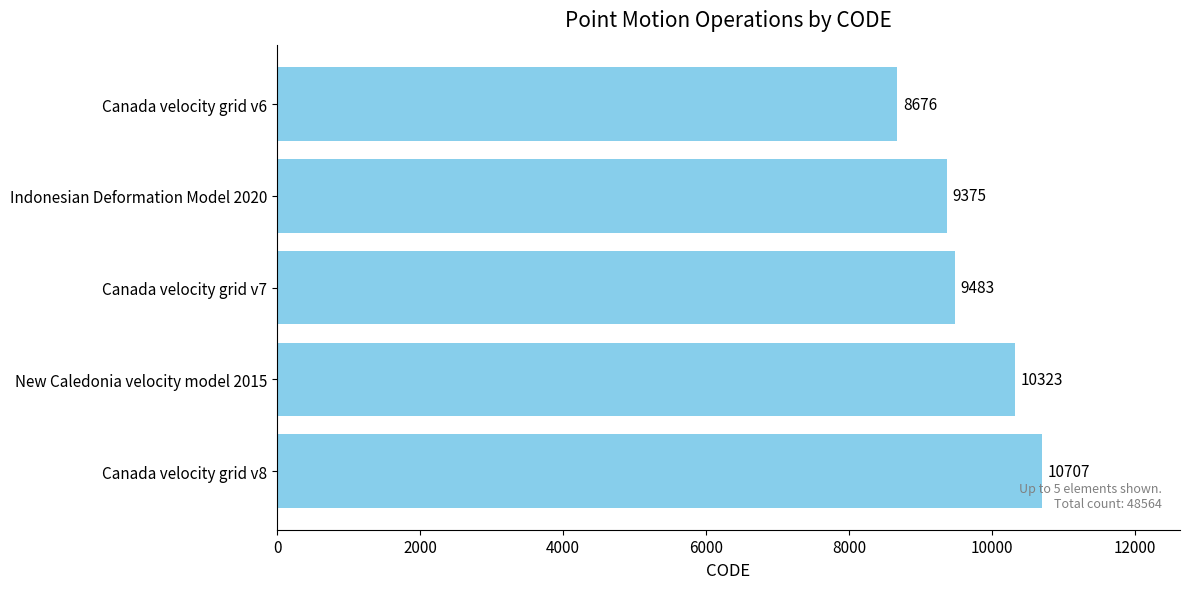

What is the difference between the maximum and minimum values?

2031